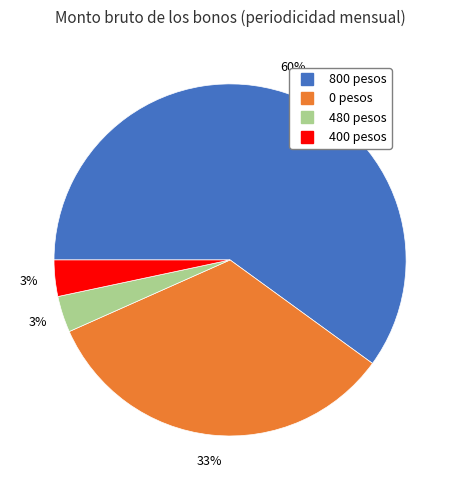

What percentage is the 480 slice, to the nearest percent?

3%